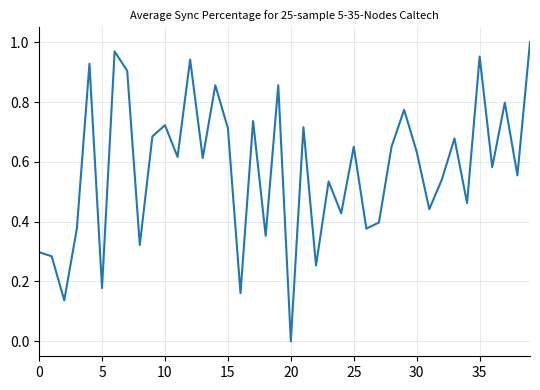

Does the chart display data point markers on the line(s)?

No